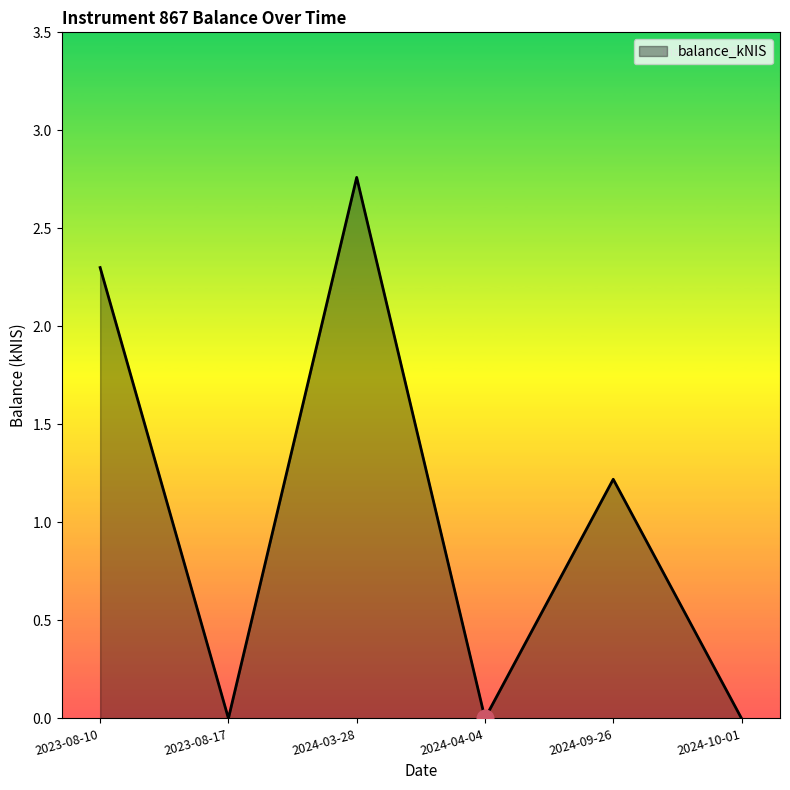

What position from the left is 2023-08-10?

1